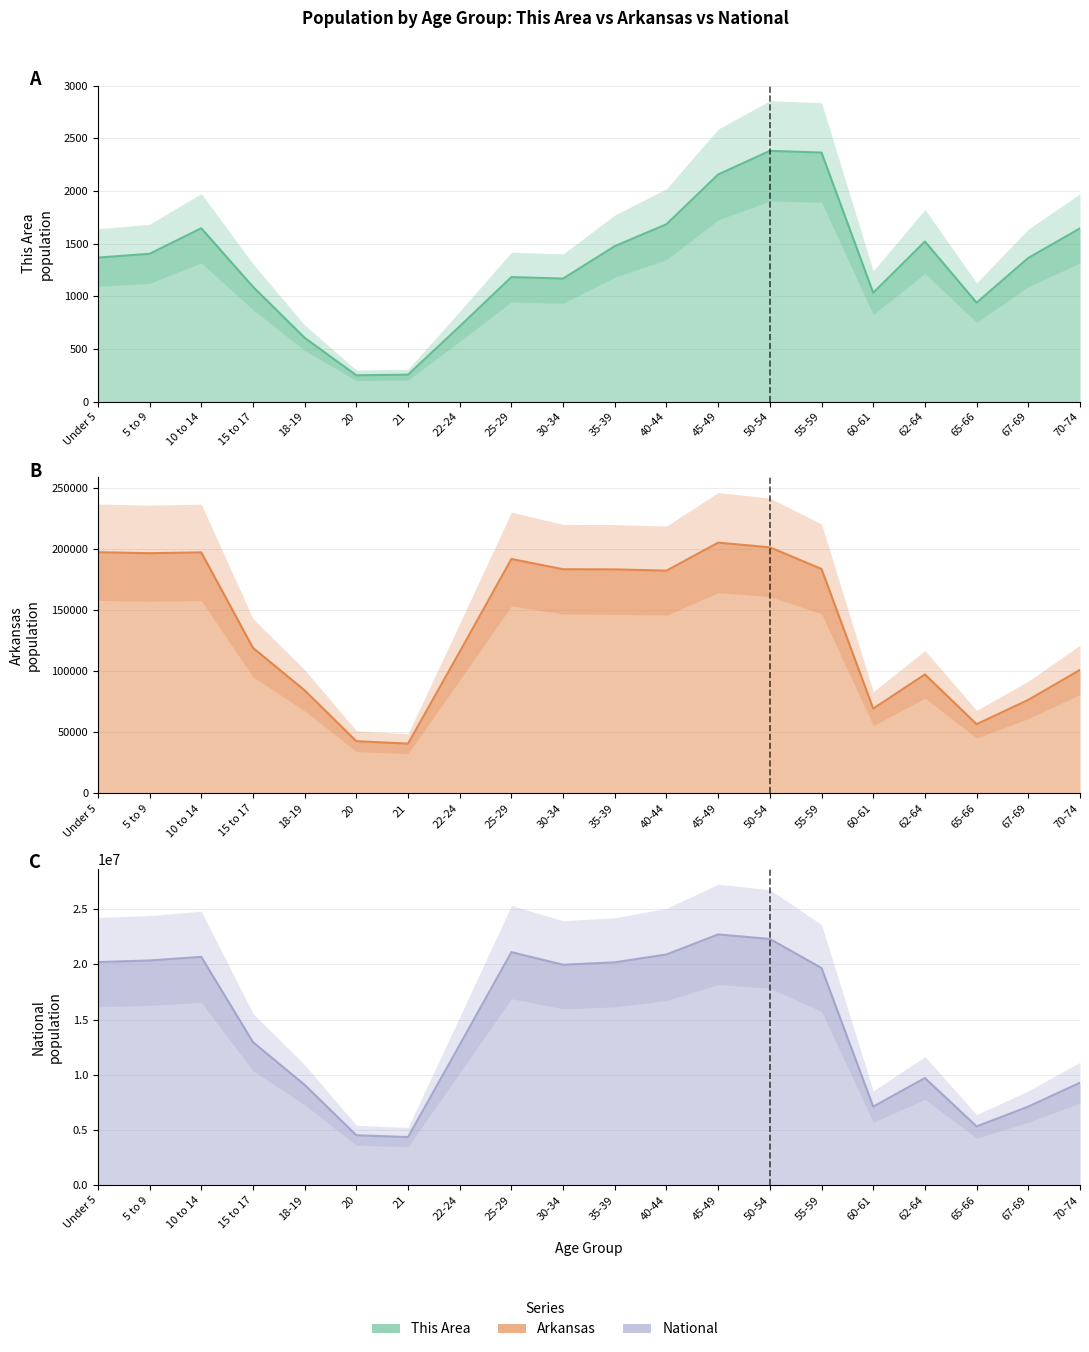

What is the spread (max minus min) of values at 30-34?

19960930